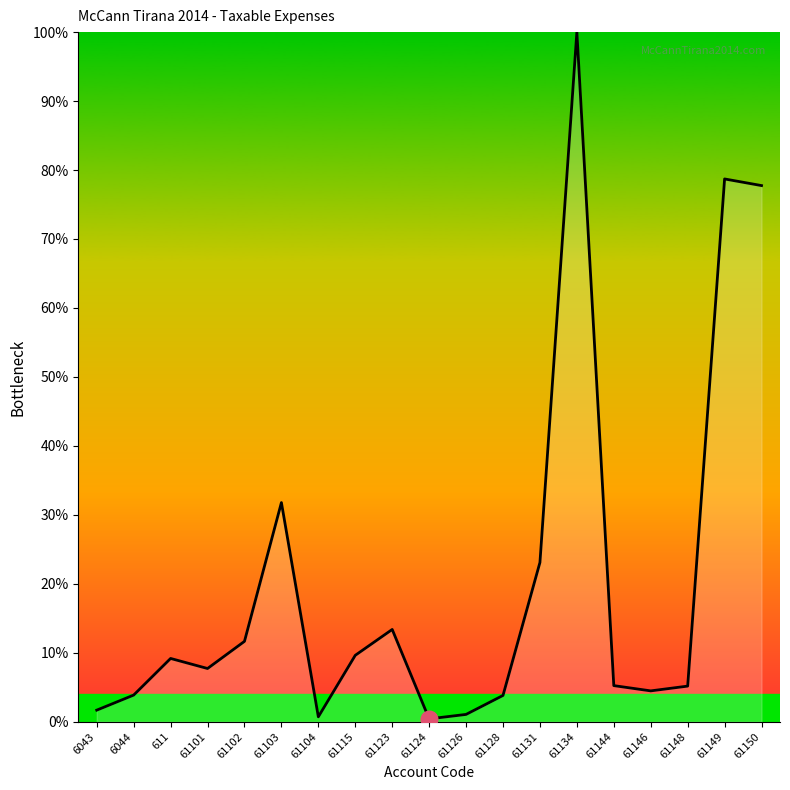

True or false: the data has more than 1 interior local peaks.

True